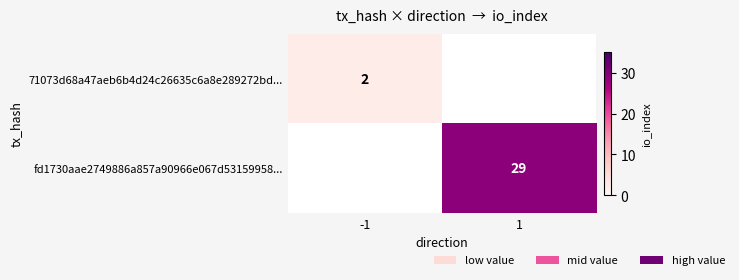

True or false: fd1730aae2749886a857a90966e067d53159958... has a value of 12 at 1.

False